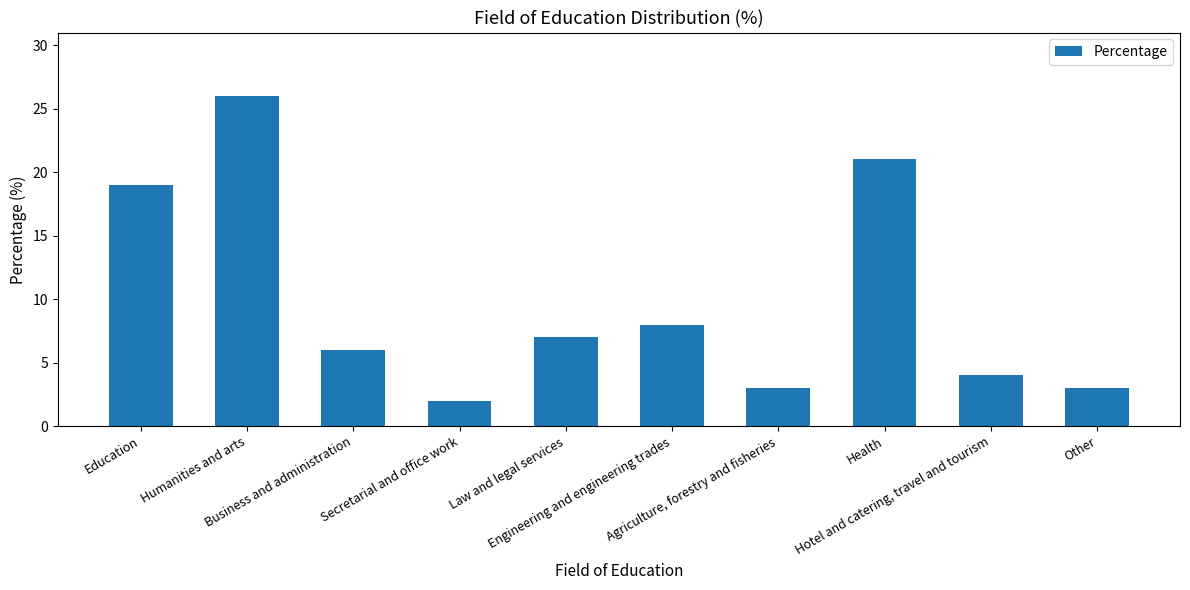

Does the chart contain any negative values?

No